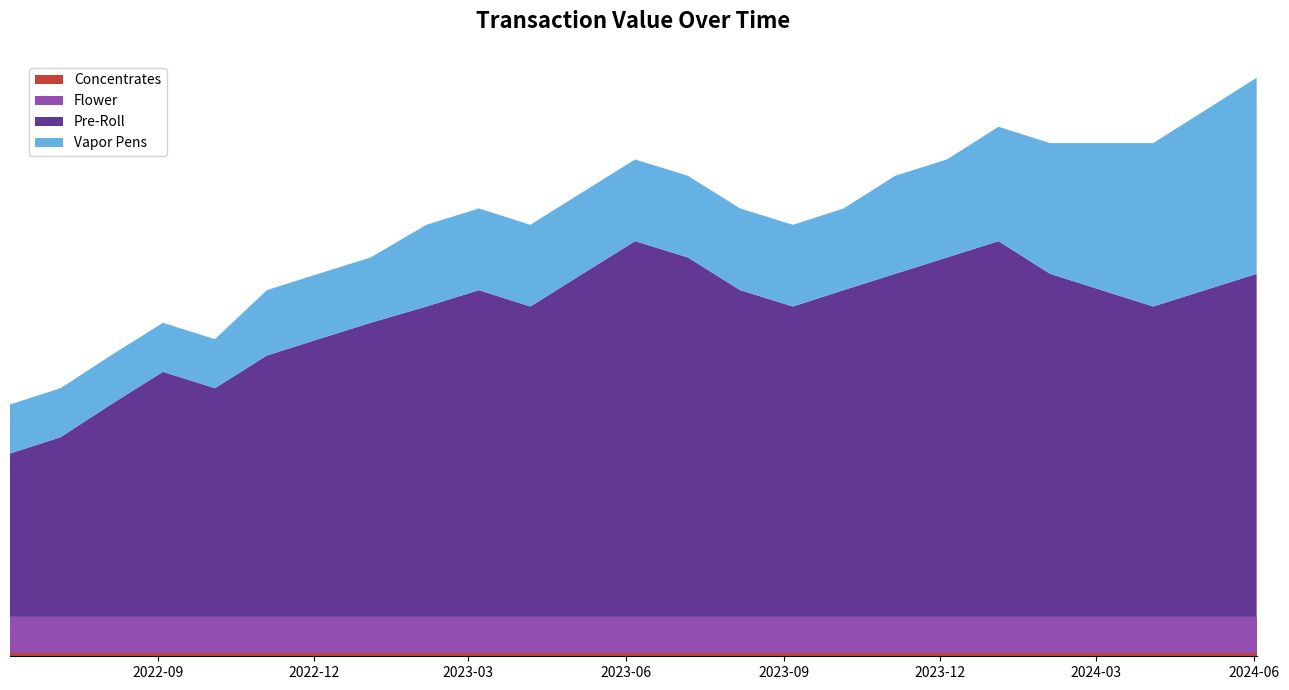

Reading right to left, what are all the values shown in this chart?

Concentrates: 1717338634=0.0	1714733692=0.0	1712125730=0.0	1709528446=0.0	1706934178=0.0	1704336918=0.0	1701741289=0.0	1699135250=0.0	1696535369=0.0	1693984354=0.0	1691326020=0.0	1688692342=0.0	1686033735=0.0	1683389230=0.0	1680756820=0.0	1678165171=0.0	1675524241=0.0	1672710544=0.0	1670084533=0.0	1667489773=0.0	1664874748=0.0	1662252914=0.0	1659627472=0.0	1657099092=0.0	1654551110=0.0
Flower: 1717338634=0.2	1714733692=0.2	1712125730=0.2	1709528446=0.2	1706934178=0.2	1704336918=0.2	1701741289=0.2	1699135250=0.2	1696535369=0.2	1693984354=0.2	1691326020=0.2	1688692342=0.2	1686033735=0.2	1683389230=0.2	1680756820=0.2	1678165171=0.2	1675524241=0.2	1672710544=0.2	1670084533=0.2	1667489773=0.2	1664874748=0.2	1662252914=0.2	1659627472=0.2	1657099092=0.2	1654551110=0.2
Pre-Roll: 1717338634=2.1	1714733692=2.0	1712125730=1.9	1709528446=2.0	1706934178=2.1	1704336918=2.3	1701741289=2.2	1699135250=2.1	1696535369=2.0	1693984354=1.9	1691326020=2.0	1688692342=2.2	1686033735=2.3	1683389230=2.1	1680756820=1.9	1678165171=2.0	1675524241=1.9	1672710544=1.8	1670084533=1.7	1667489773=1.6	1664874748=1.4	1662252914=1.5	1659627472=1.3	1657099092=1.1	1654551110=1.0
Vapor Pens: 1717338634=1.2	1714733692=1.1	1712125730=1.0	1709528446=0.9	1706934178=0.8	1704336918=0.7	1701741289=0.6	1699135250=0.6	1696535369=0.5	1693984354=0.5	1691326020=0.5	1688692342=0.5	1686033735=0.5	1683389230=0.5	1680756820=0.5	1678165171=0.5	1675524241=0.5	1672710544=0.4	1670084533=0.4	1667489773=0.4	1664874748=0.3	1662252914=0.3	1659627472=0.3	1657099092=0.3	1654551110=0.3